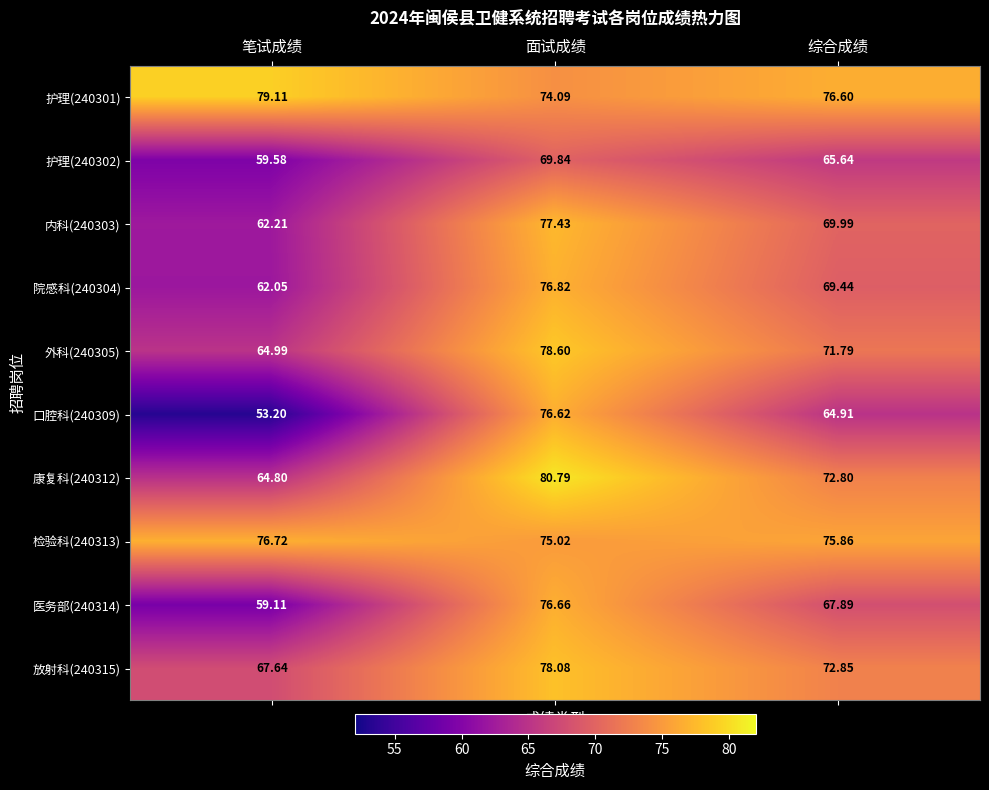

Is the value of 内科(240303) at 笔试成绩 greater than the value of 检验科(240313) at 笔试成绩?

No